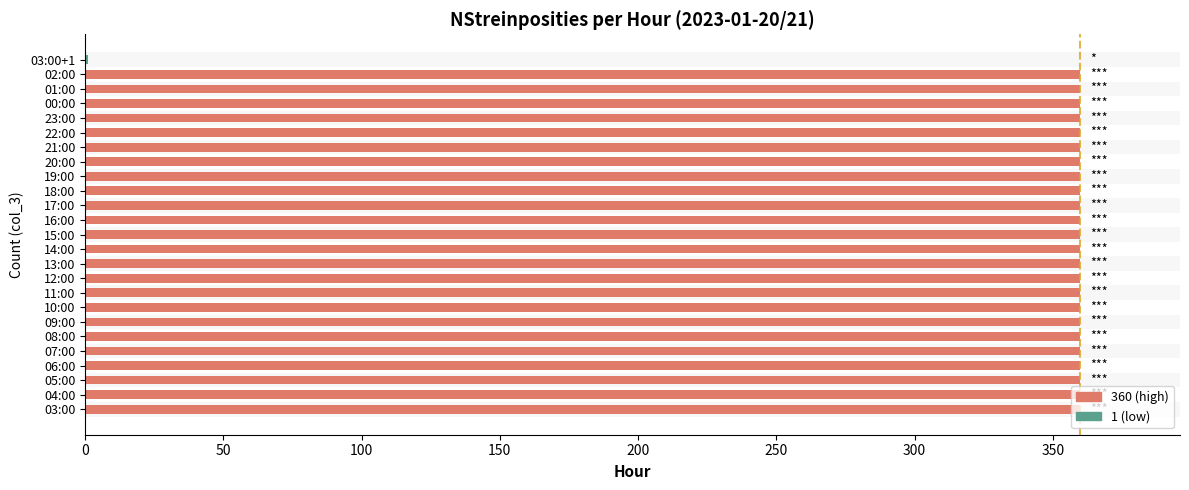

What is the sum of all values?

8641